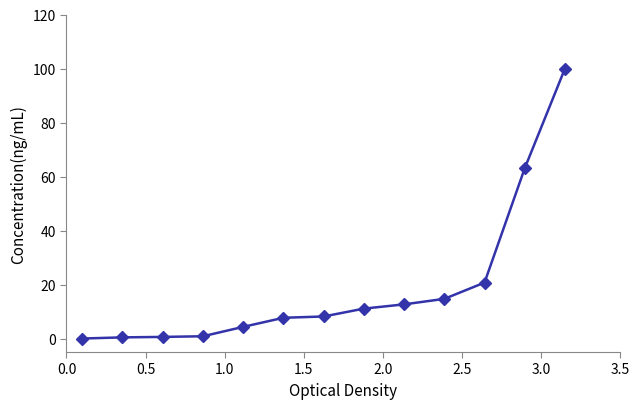

What is the maximum value shown in the chart?

100.0